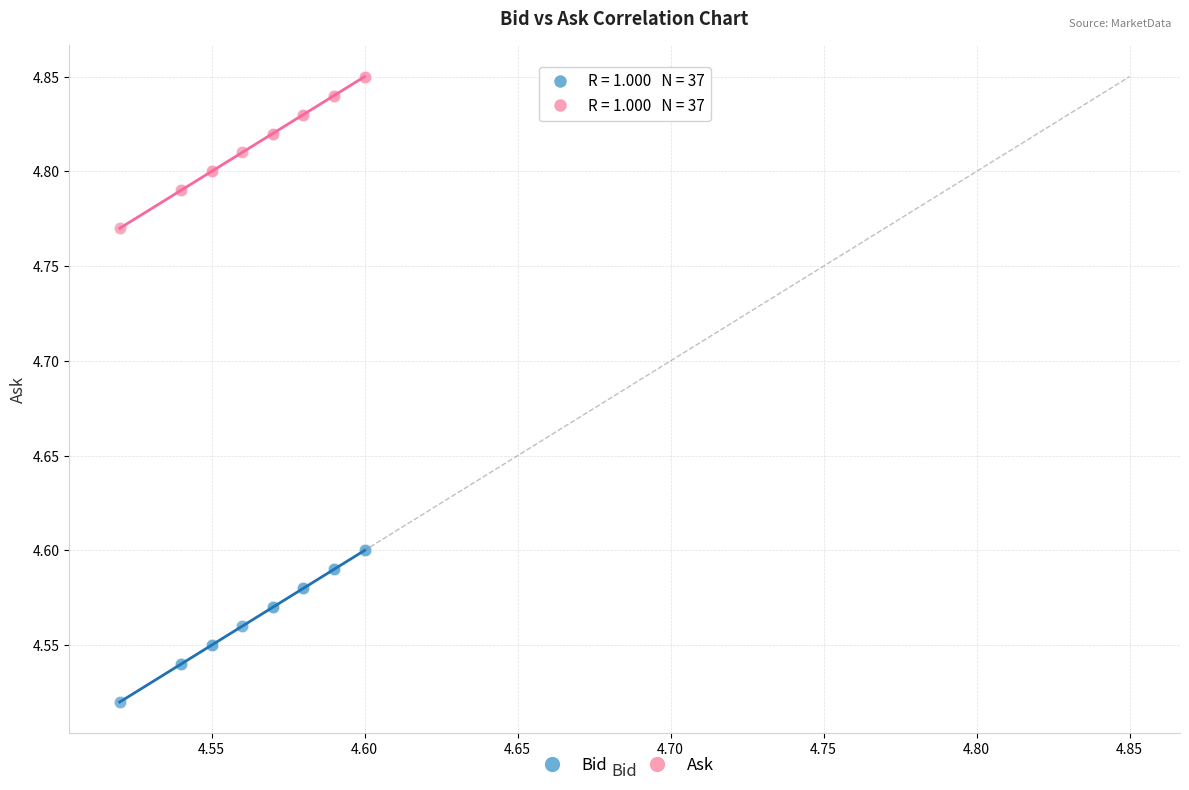

Which series contains the lowest Y value?

Bid